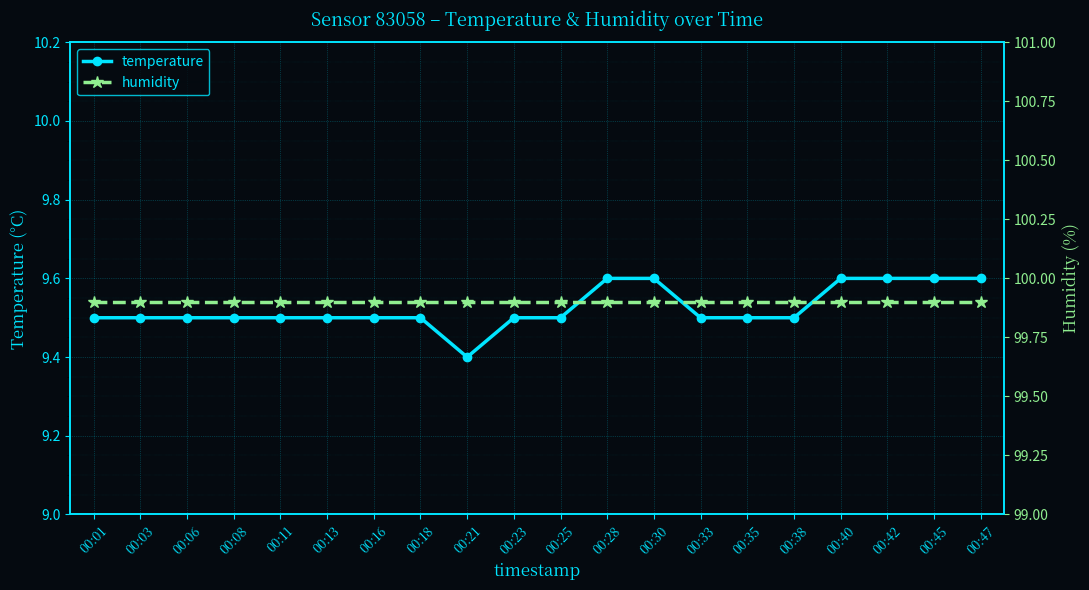

What are all the series names shown in the legend?

temperature, humidity